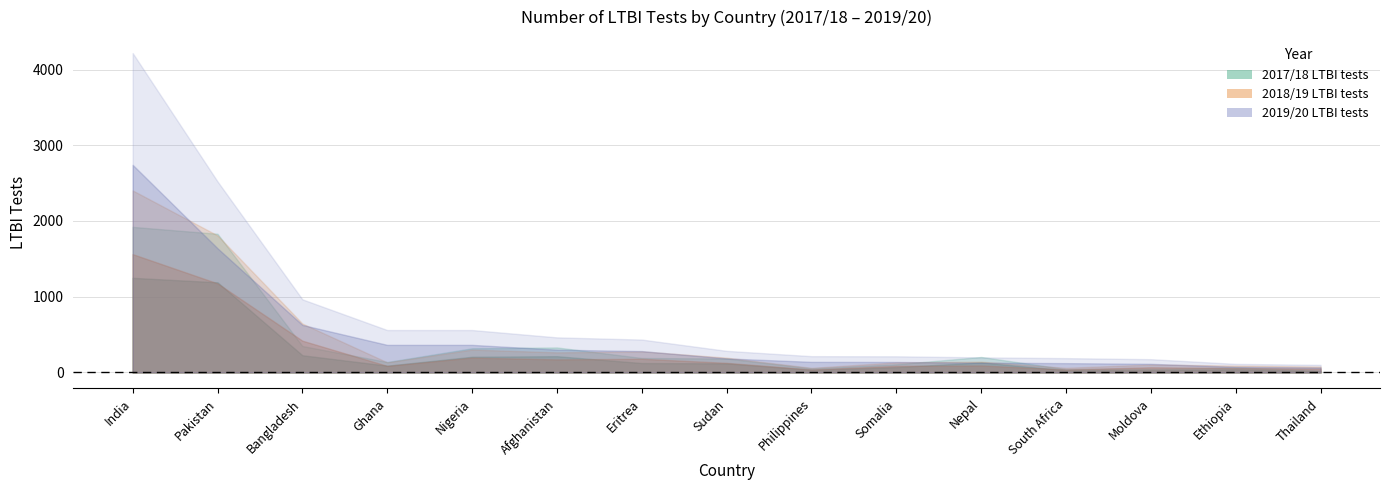

Rank the series at Somalia from highest to lowest value.

2019/20 LTBI tests, 2018/19 LTBI tests, 2017/18 LTBI tests